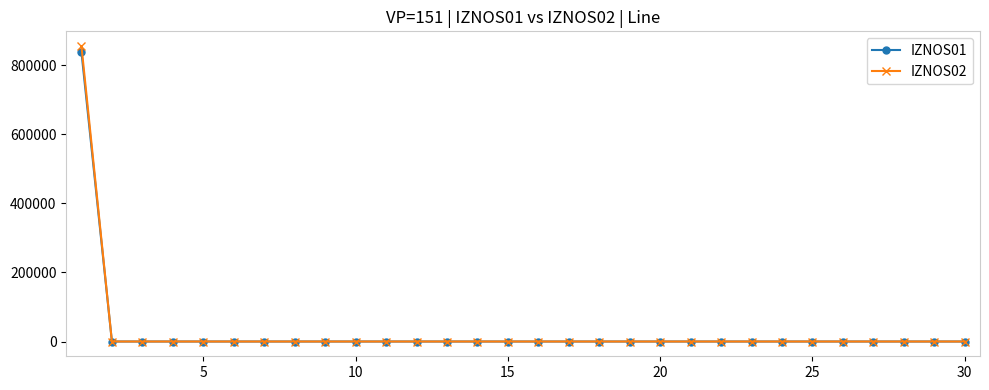

Count the number of data series in this chart.

2